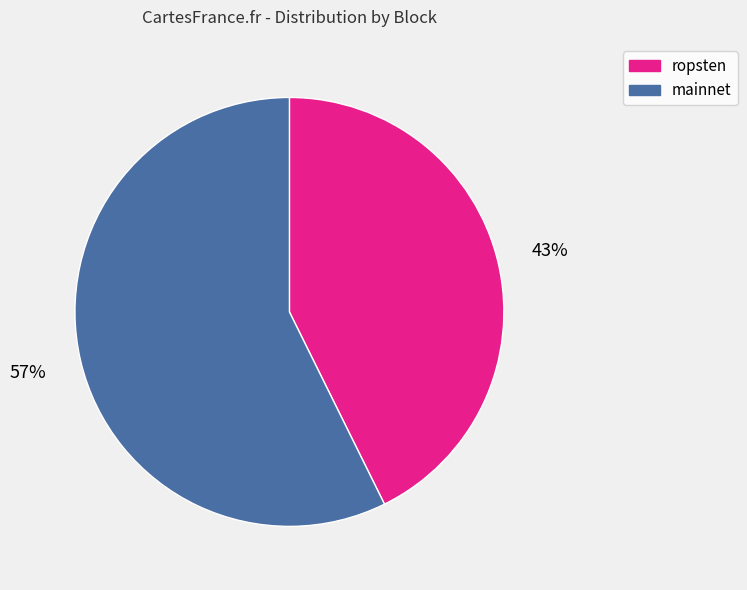

Which slice is the largest?

mainnet